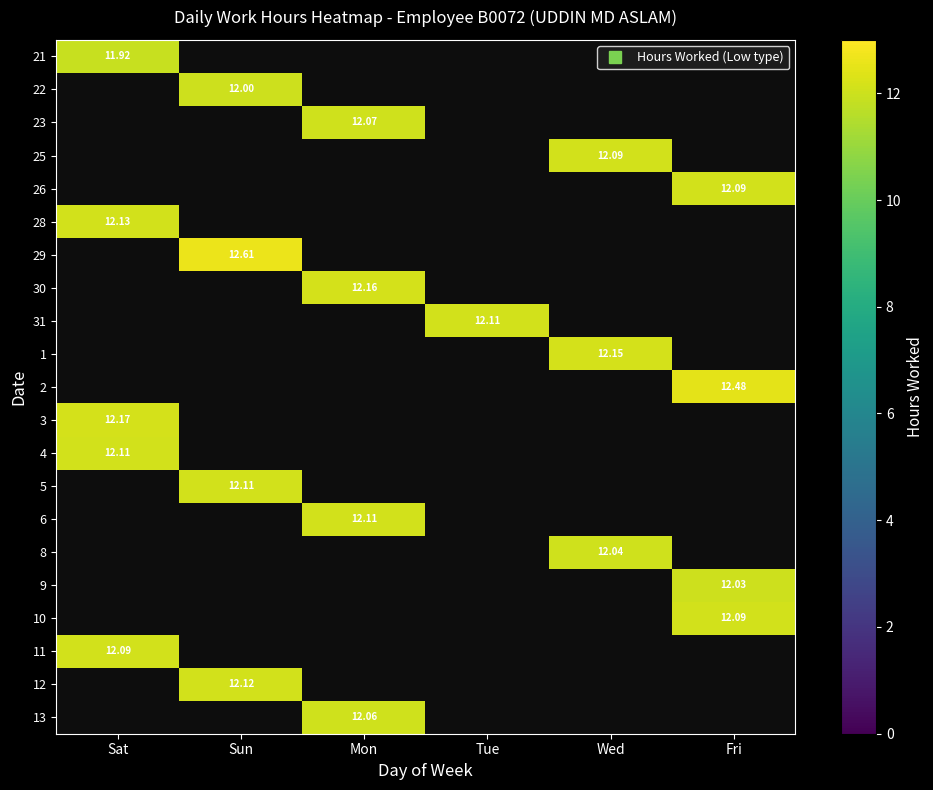

Count the number of data series in this chart.

21